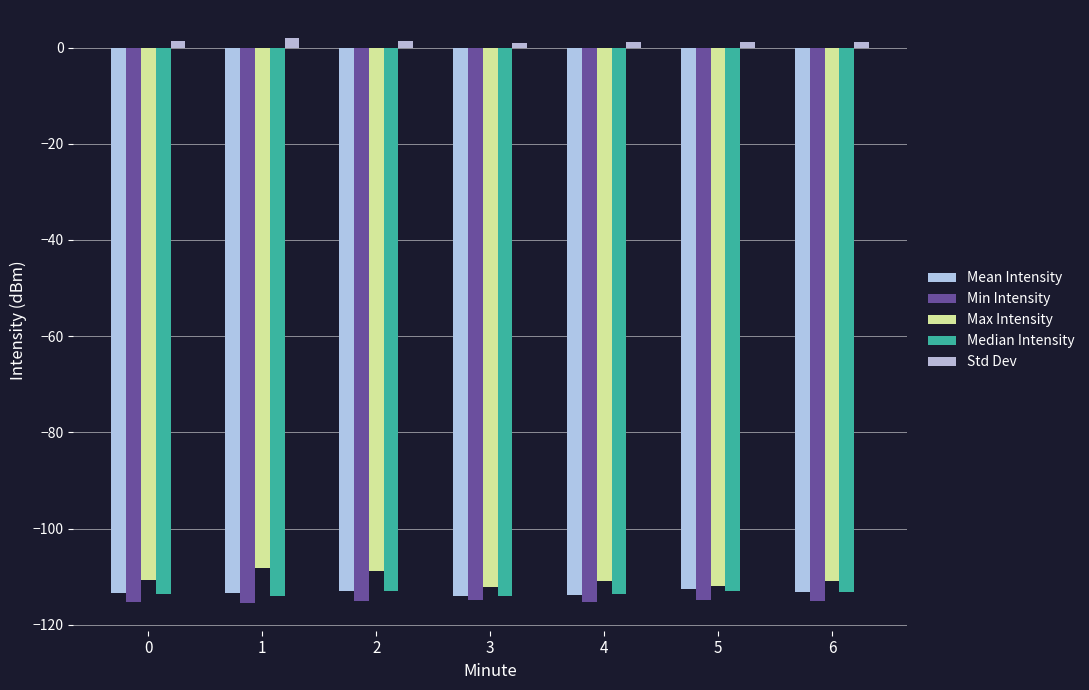

What is the sum of all Median Intensity values?

-794.1